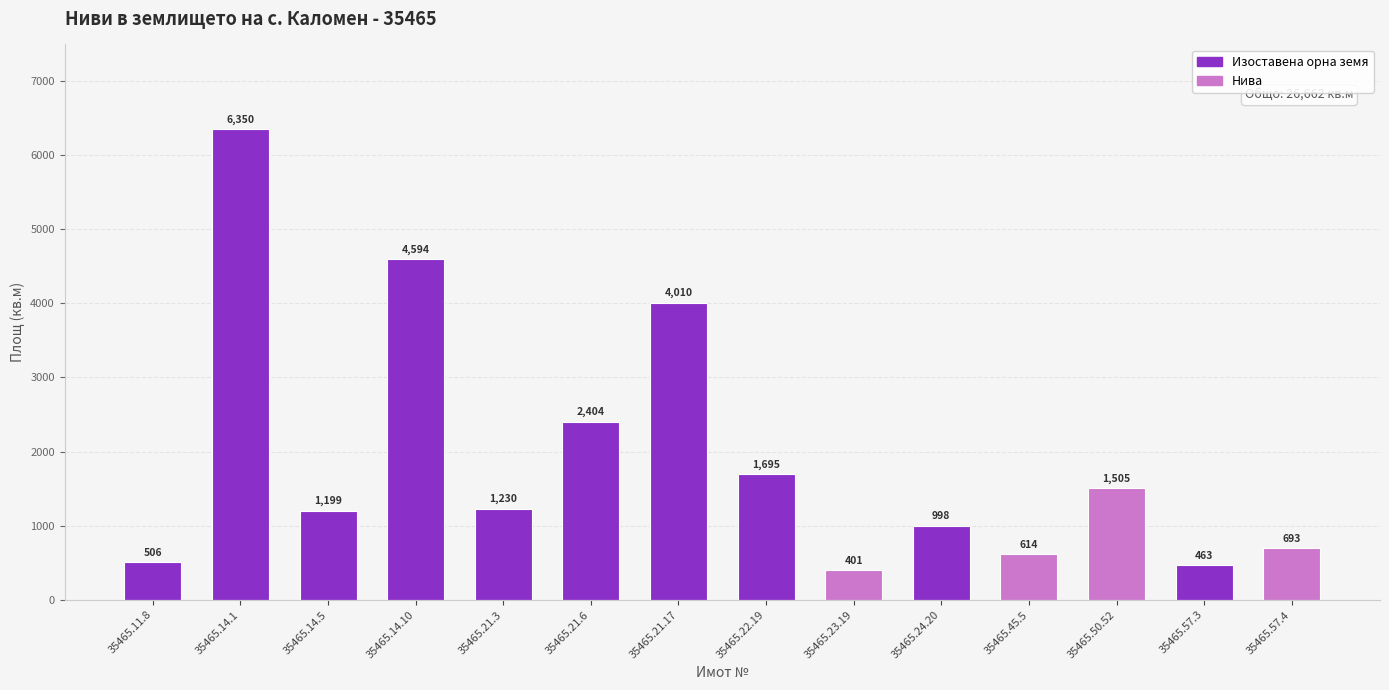

Count the number of categories in the chart.

14